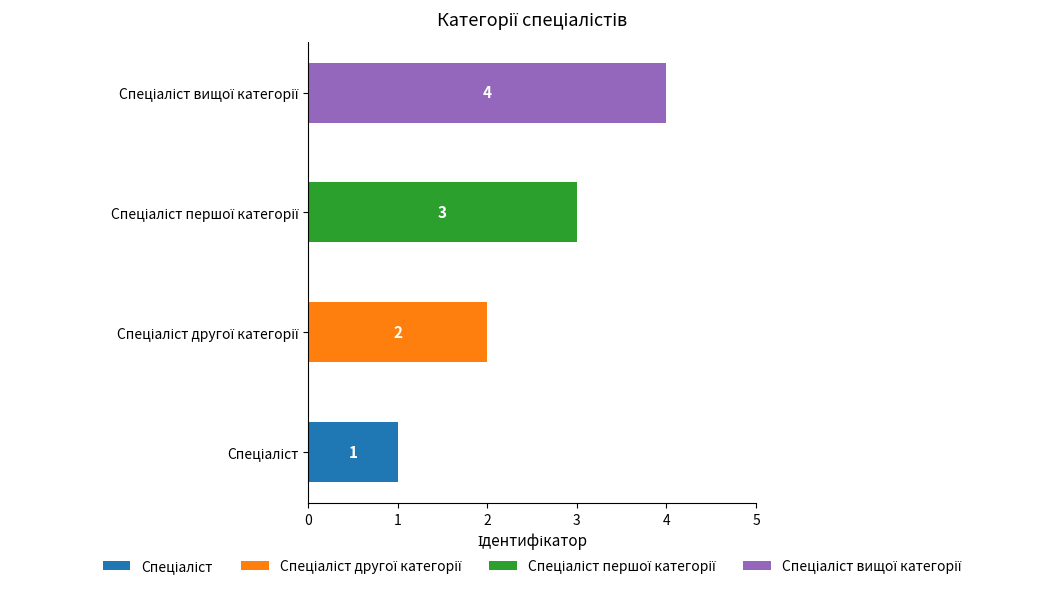

Between Спеціаліст and Спеціаліст першої категорії, which is larger?

Спеціаліст першої категорії